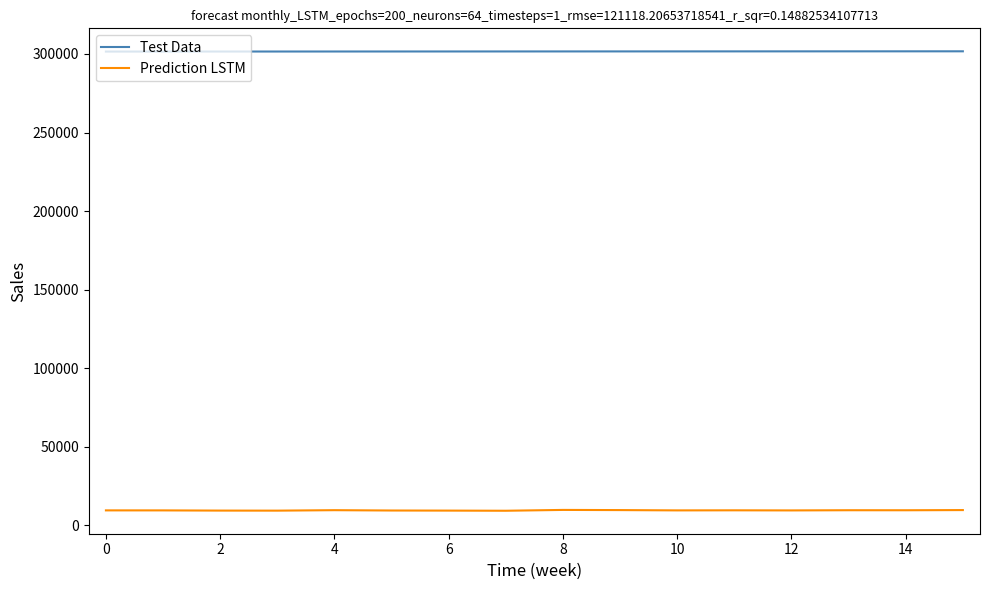

True or false: Test Data and Prediction LSTM intersect in this chart.

False